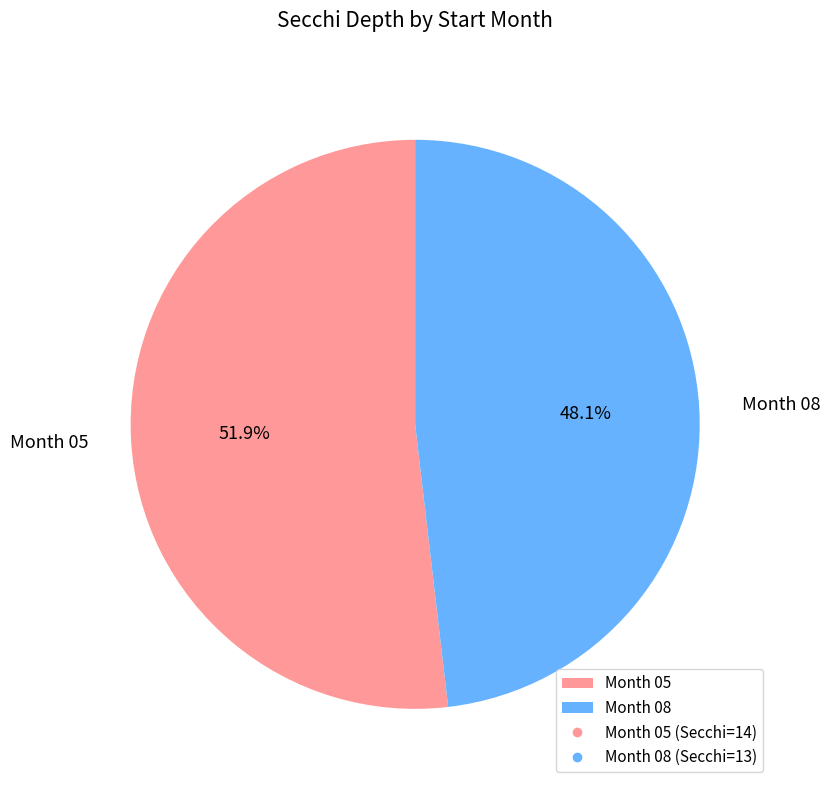

Which slice represents more than half of the pie?

Month 05